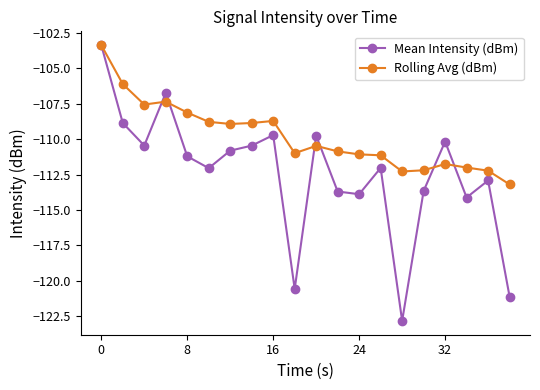

How many values in the Mean Intensity (dBm) series are below -111?

11